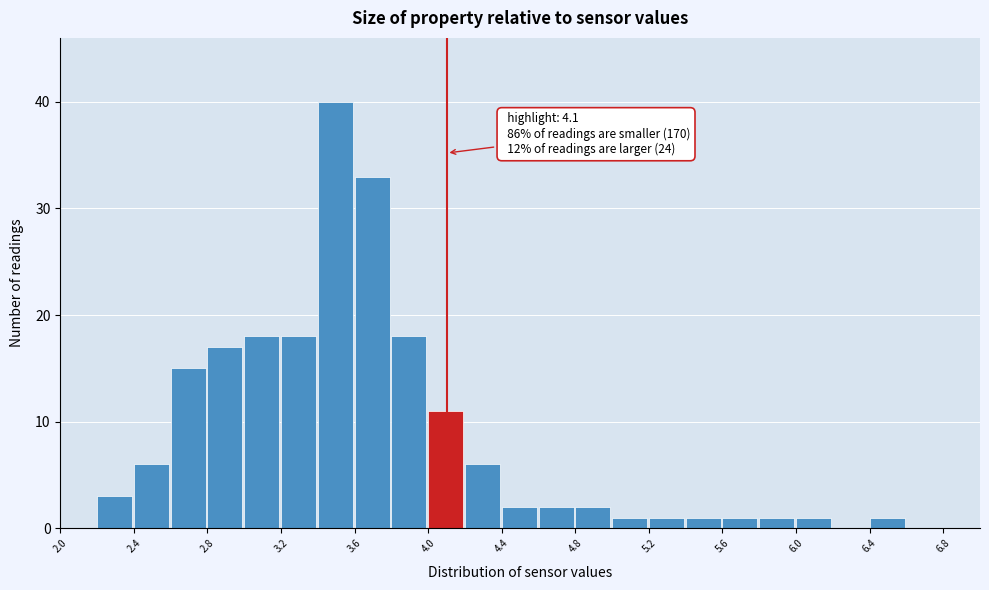

Over which range of the x-axis is the bar tallest?

3.4 to 3.6